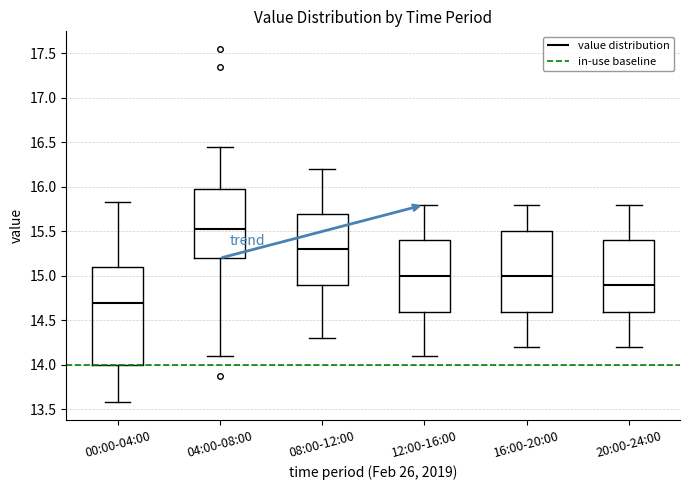

Comparing the boxes themselves (not the whiskers), which one is the tallest?

00:00-04:00